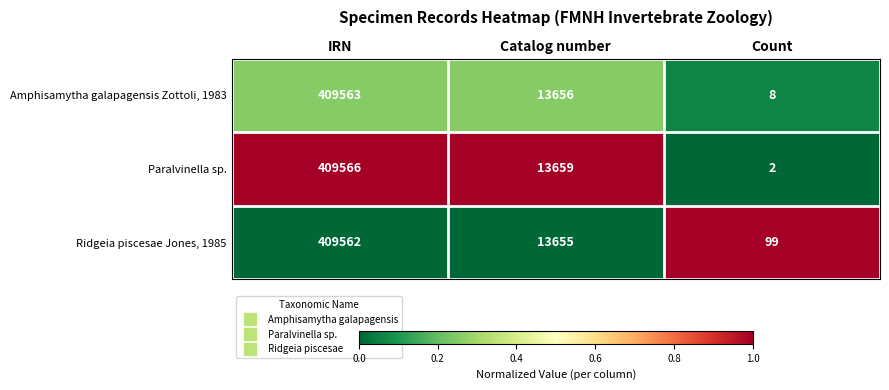

How many categories are shown in the chart?

3